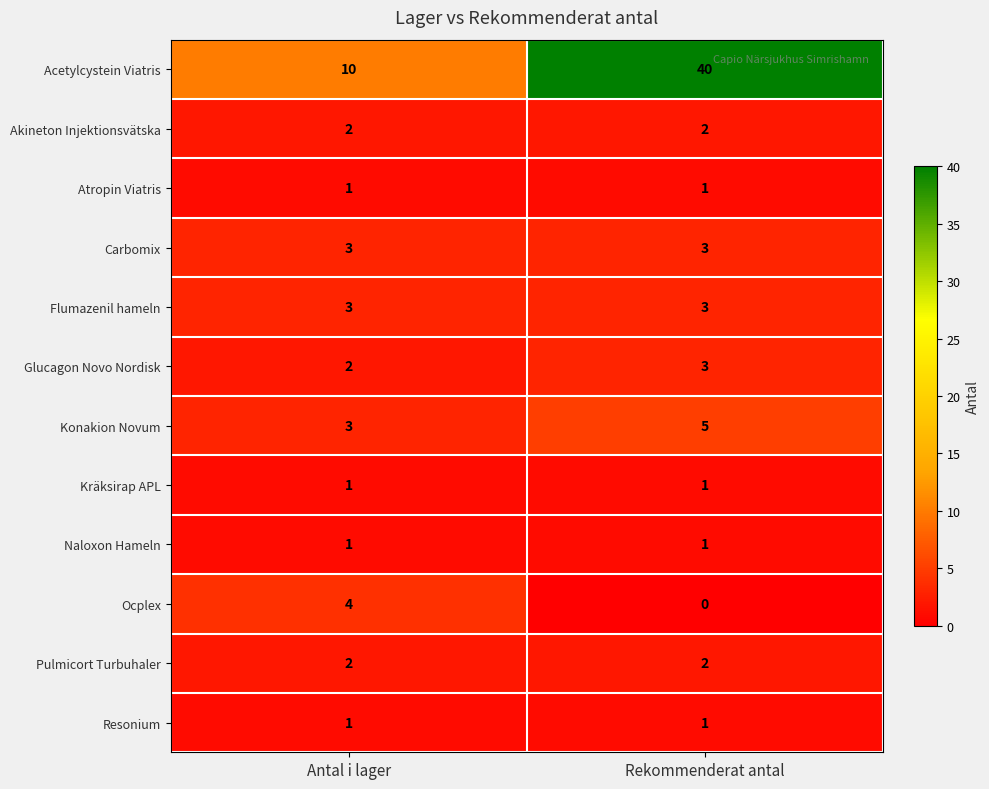

At how many categories does at least one series exceed 15?

1